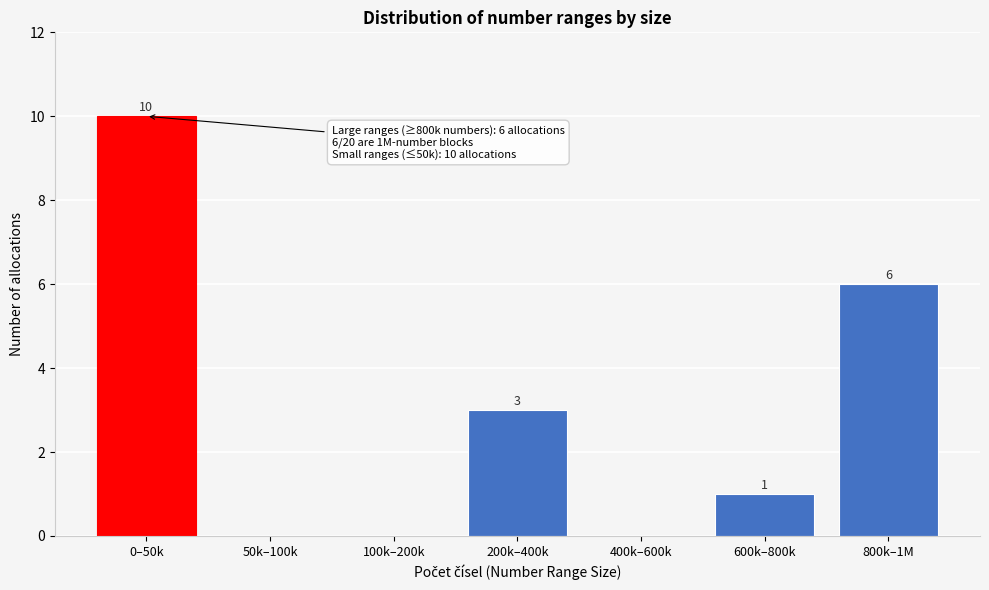

Reading left to right, extract all data points from this chart.

0–50k=10	50k–100k=0	100k–200k=0	200k–400k=3	400k–600k=0	600k–800k=1	800k–1M=6